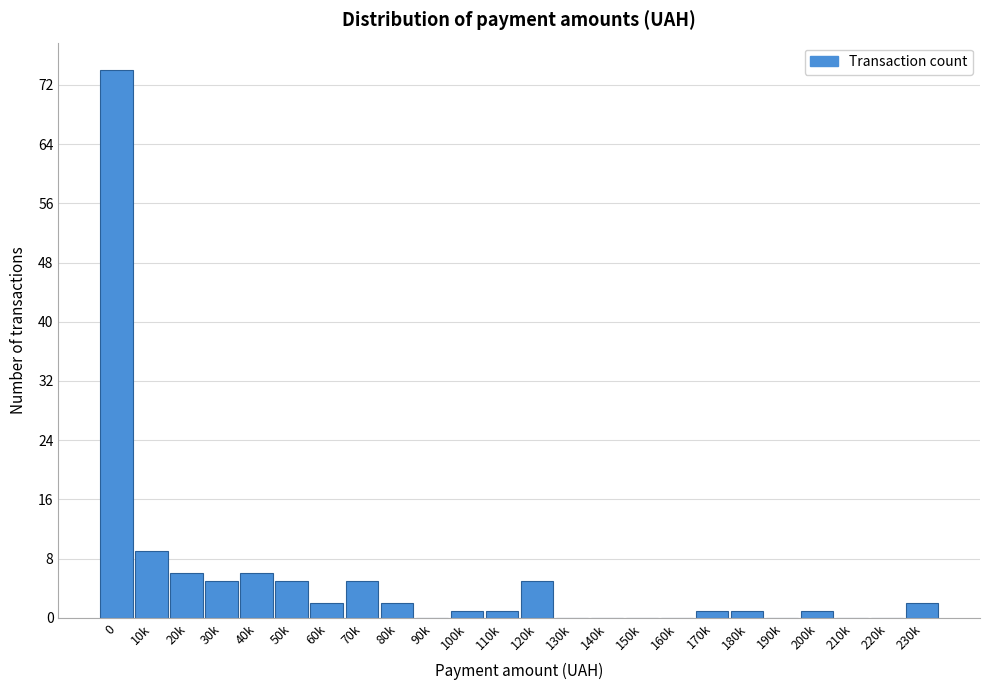

Reading right to left, extract all data points from this chart.

230k=2	220k=0	210k=0	200k=1	190k=0	180k=1	170k=1	160k=0	150k=0	140k=0	130k=0	120k=5	110k=1	100k=1	90k=0	80k=2	70k=5	60k=2	50k=5	40k=6	30k=5	20k=6	10k=9	0=74